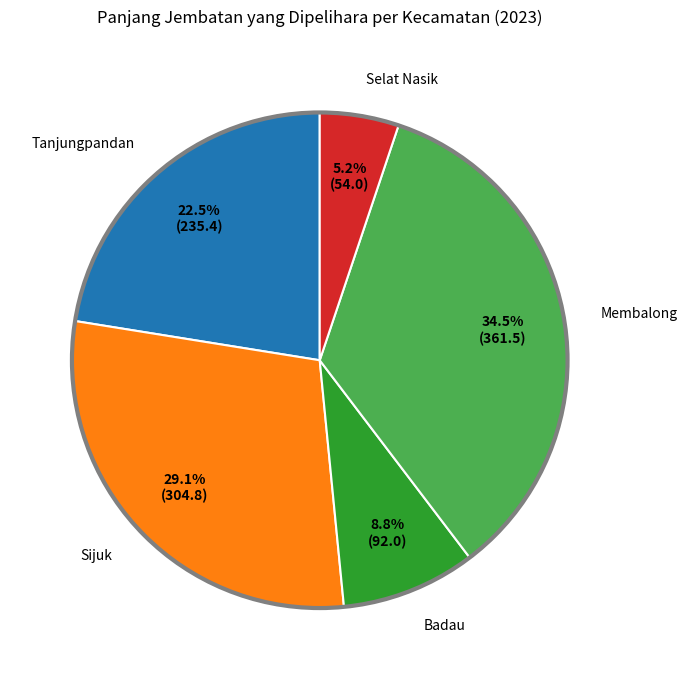

Between Sijuk and Selat Nasik, which is larger?

Sijuk